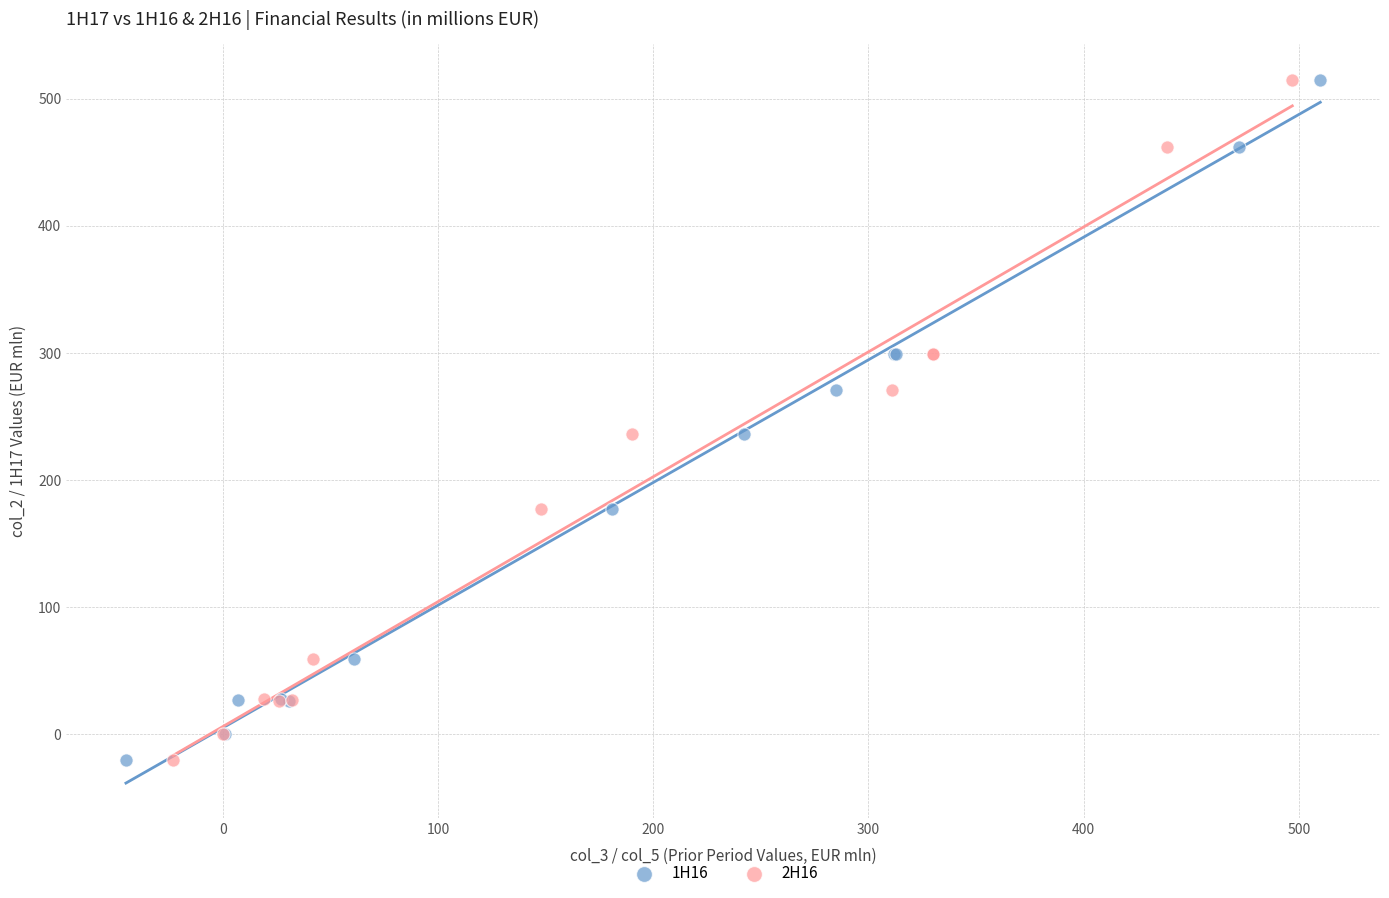

What are all the series names shown in the legend?

1H16, 2H16